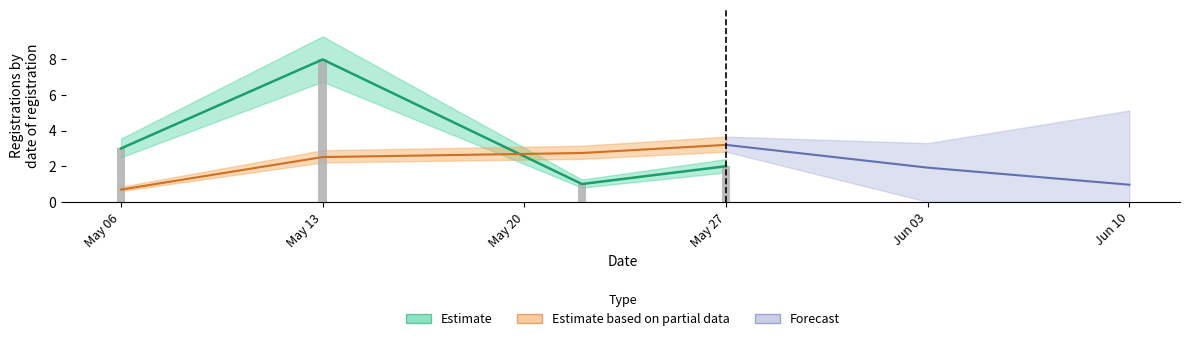

The Cumulative series shows 5 at 7. True or false?

False